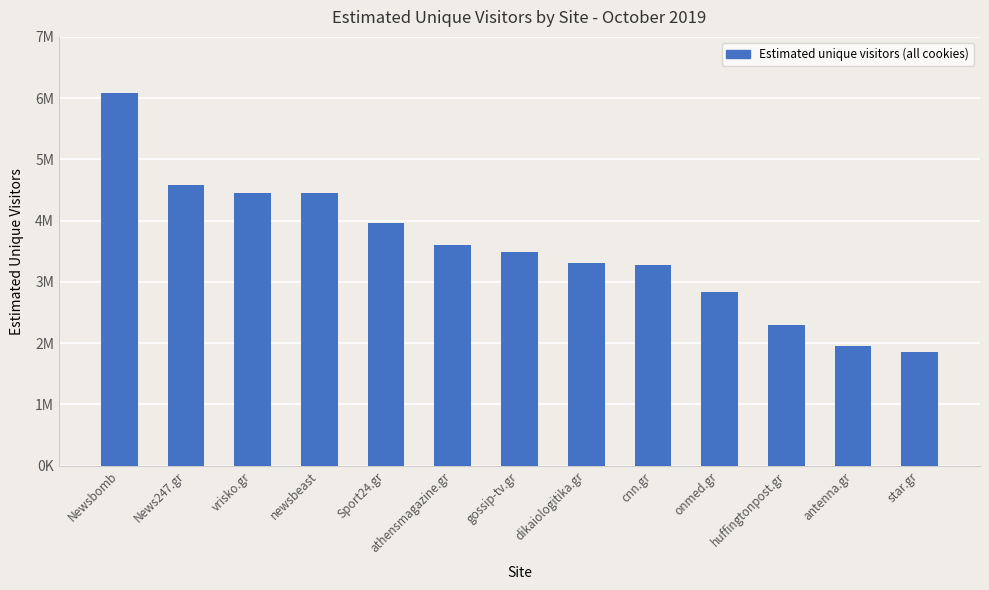

Which label corresponds to the smallest value in the chart?

star.gr